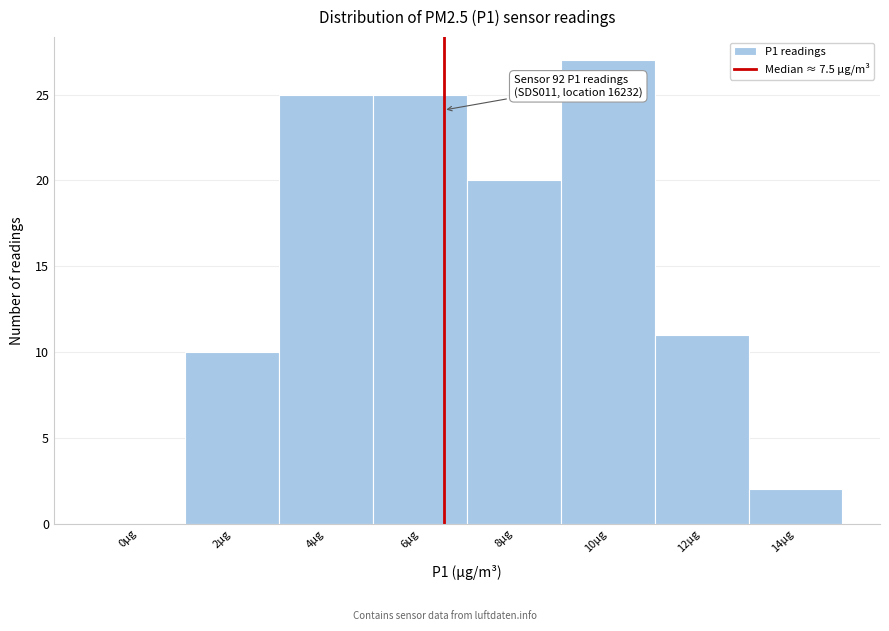

Reading right to left, what are all the values shown in this chart?

14µg=2	12µg=11	10µg=27	8µg=20	6µg=25	4µg=25	2µg=10	0µg=0